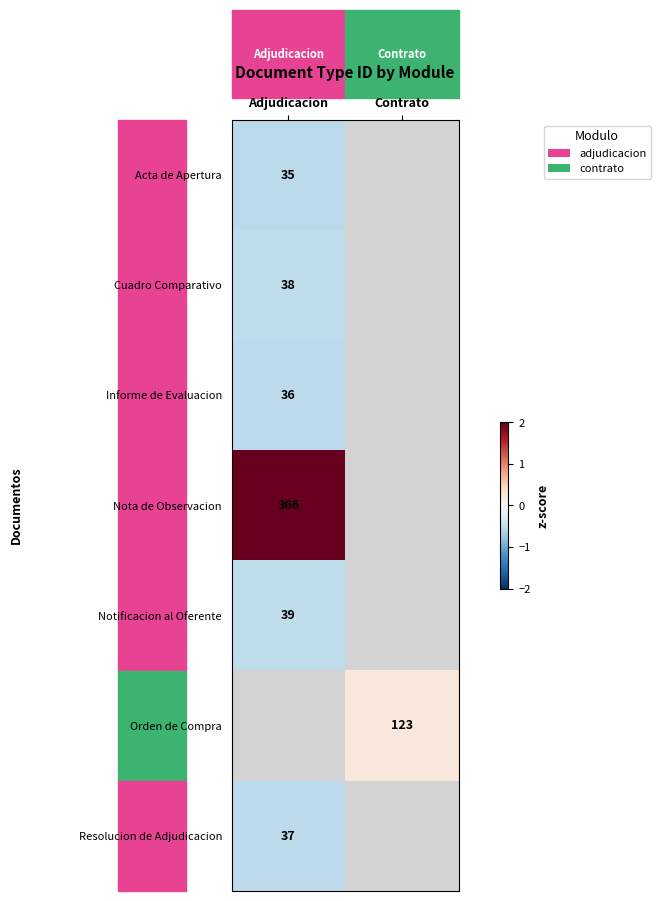

Which has a higher value, Contrato or Adjudicacion?

Adjudicacion